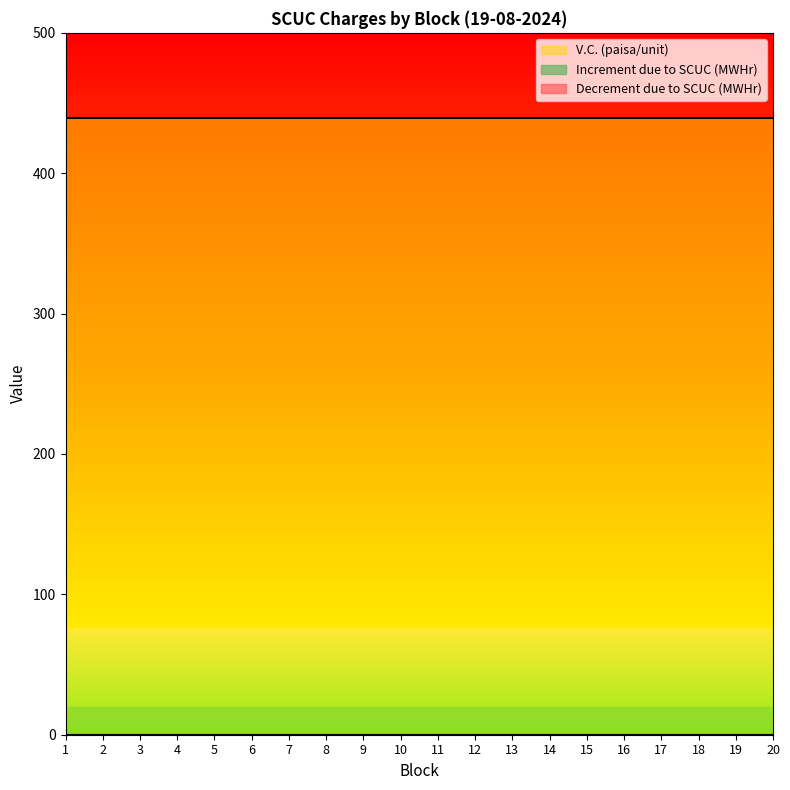

True or false: V.C. (paisa/unit) line has a value of 176.8 at 5.

False